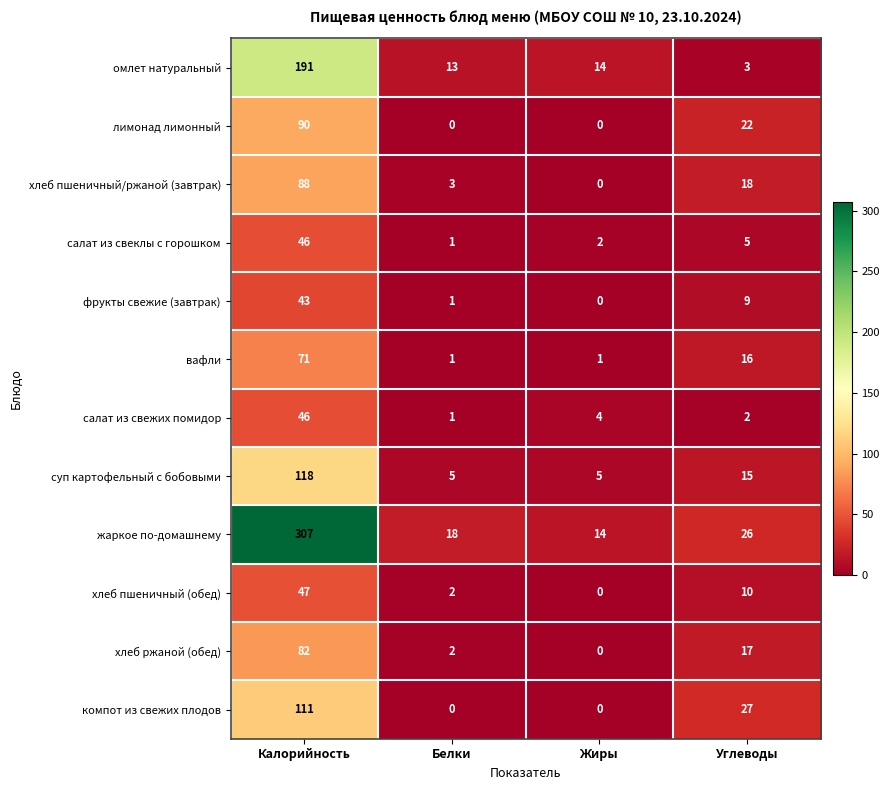

At which label does хлеб пшеничный/ржаной (завтрак) first exceed 18?

Калорийность